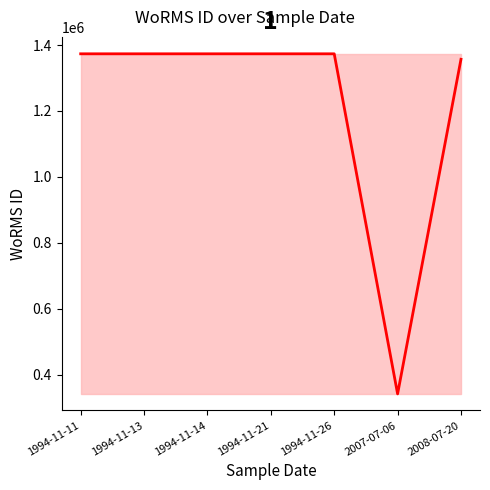

What is the minimum value shown in the chart?

341361